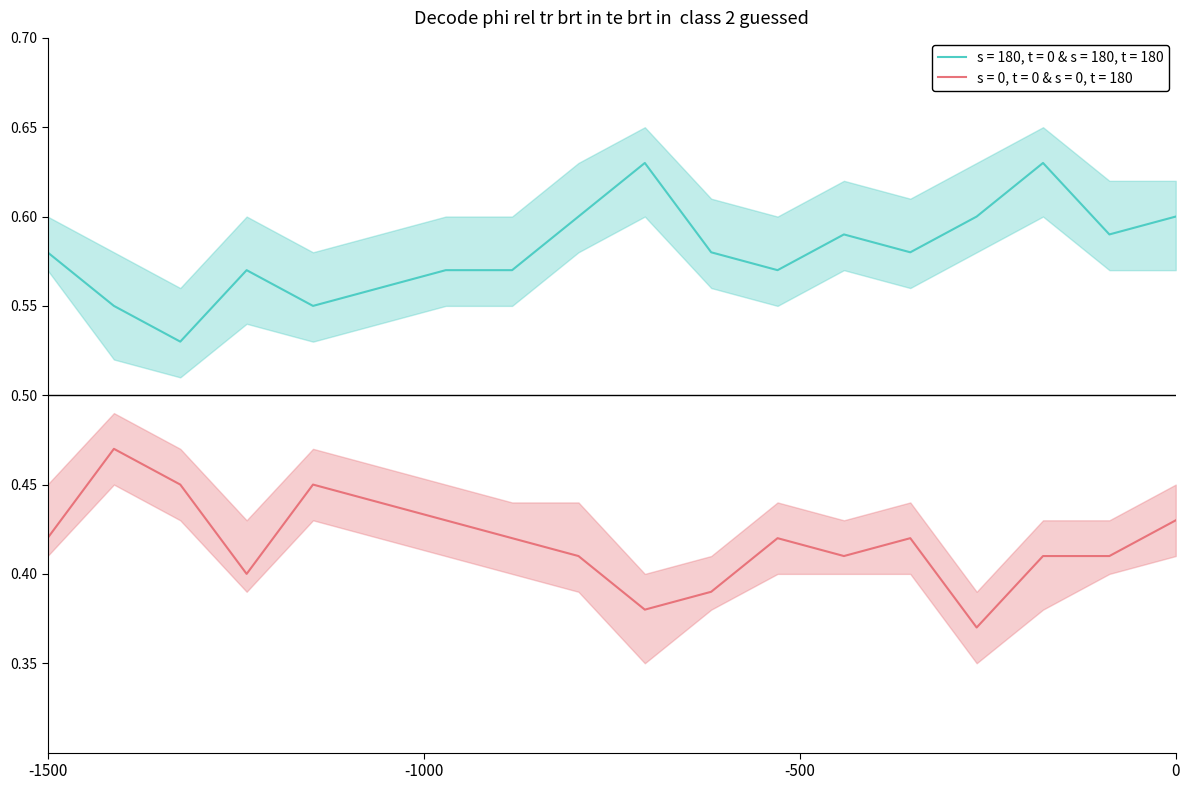

Reading left to right, what are all the values shown in this chart?

s = 0, t = 0 & s = 0, t = 180: 0.4	0.5	0.5	0.4	0.5	0.4	0.4	0.4	0.4	0.4	0.4	0.4	0.4	0.4	0.4	0.4	0.4	0.4
s = 0, t = 0 & s = 0, t = 180_upper: 0.5	0.5	0.5	0.4	0.5	0.5	0.5	0.4	0.4	0.4	0.4	0.4	0.4	0.4	0.4	0.4	0.4	0.5
s = 0, t = 0 & s = 0, t = 180_lower: 0.4	0.5	0.4	0.4	0.4	0.4	0.4	0.4	0.4	0.3	0.4	0.4	0.4	0.4	0.3	0.4	0.4	0.4
s = 180, t = 0 & s = 180, t = 180: 0.6	0.6	0.5	0.6	0.6	0.6	0.6	0.6	0.6	0.6	0.6	0.6	0.6	0.6	0.6	0.6	0.6	0.6
s = 180, t = 0 & s = 180, t = 180_upper: 0.6	0.6	0.6	0.6	0.6	0.6	0.6	0.6	0.6	0.7	0.6	0.6	0.6	0.6	0.6	0.7	0.6	0.6
s = 180, t = 0 & s = 180, t = 180_lower: 0.6	0.5	0.5	0.5	0.5	0.5	0.6	0.6	0.6	0.6	0.6	0.6	0.6	0.6	0.6	0.6	0.6	0.6